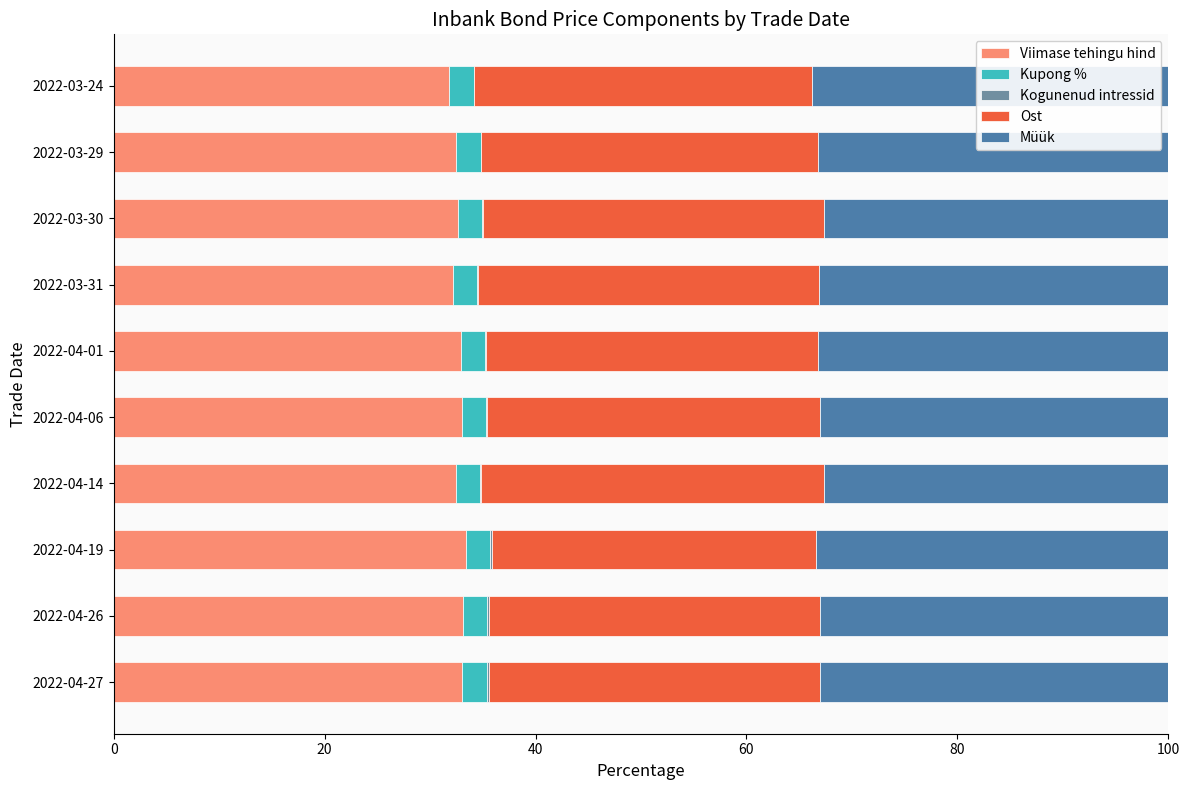

What is the maximum value for Viimase tehingu hind?

33.4